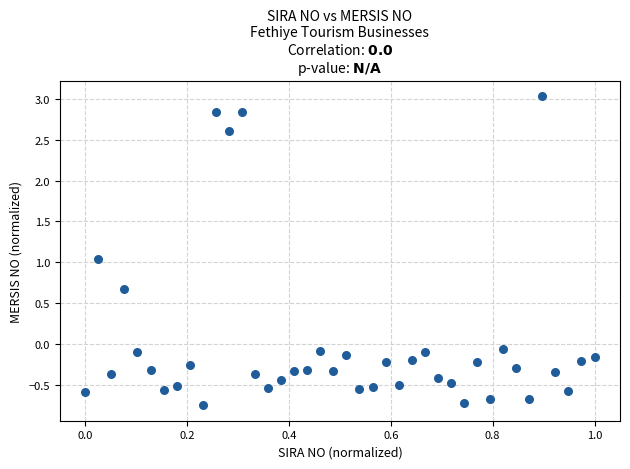

What is the range of Y values (max minus min)?

3.8